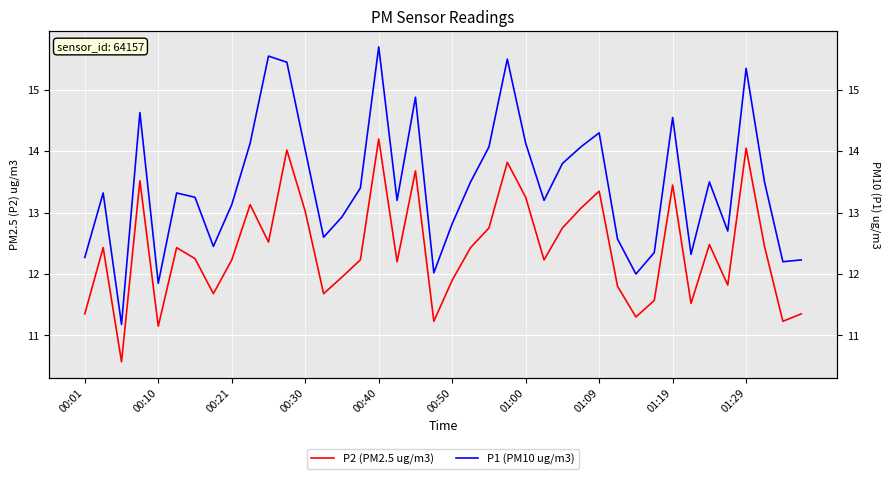

How many interior local peaks does the P1 (PM10 ug/m3) series have?

11